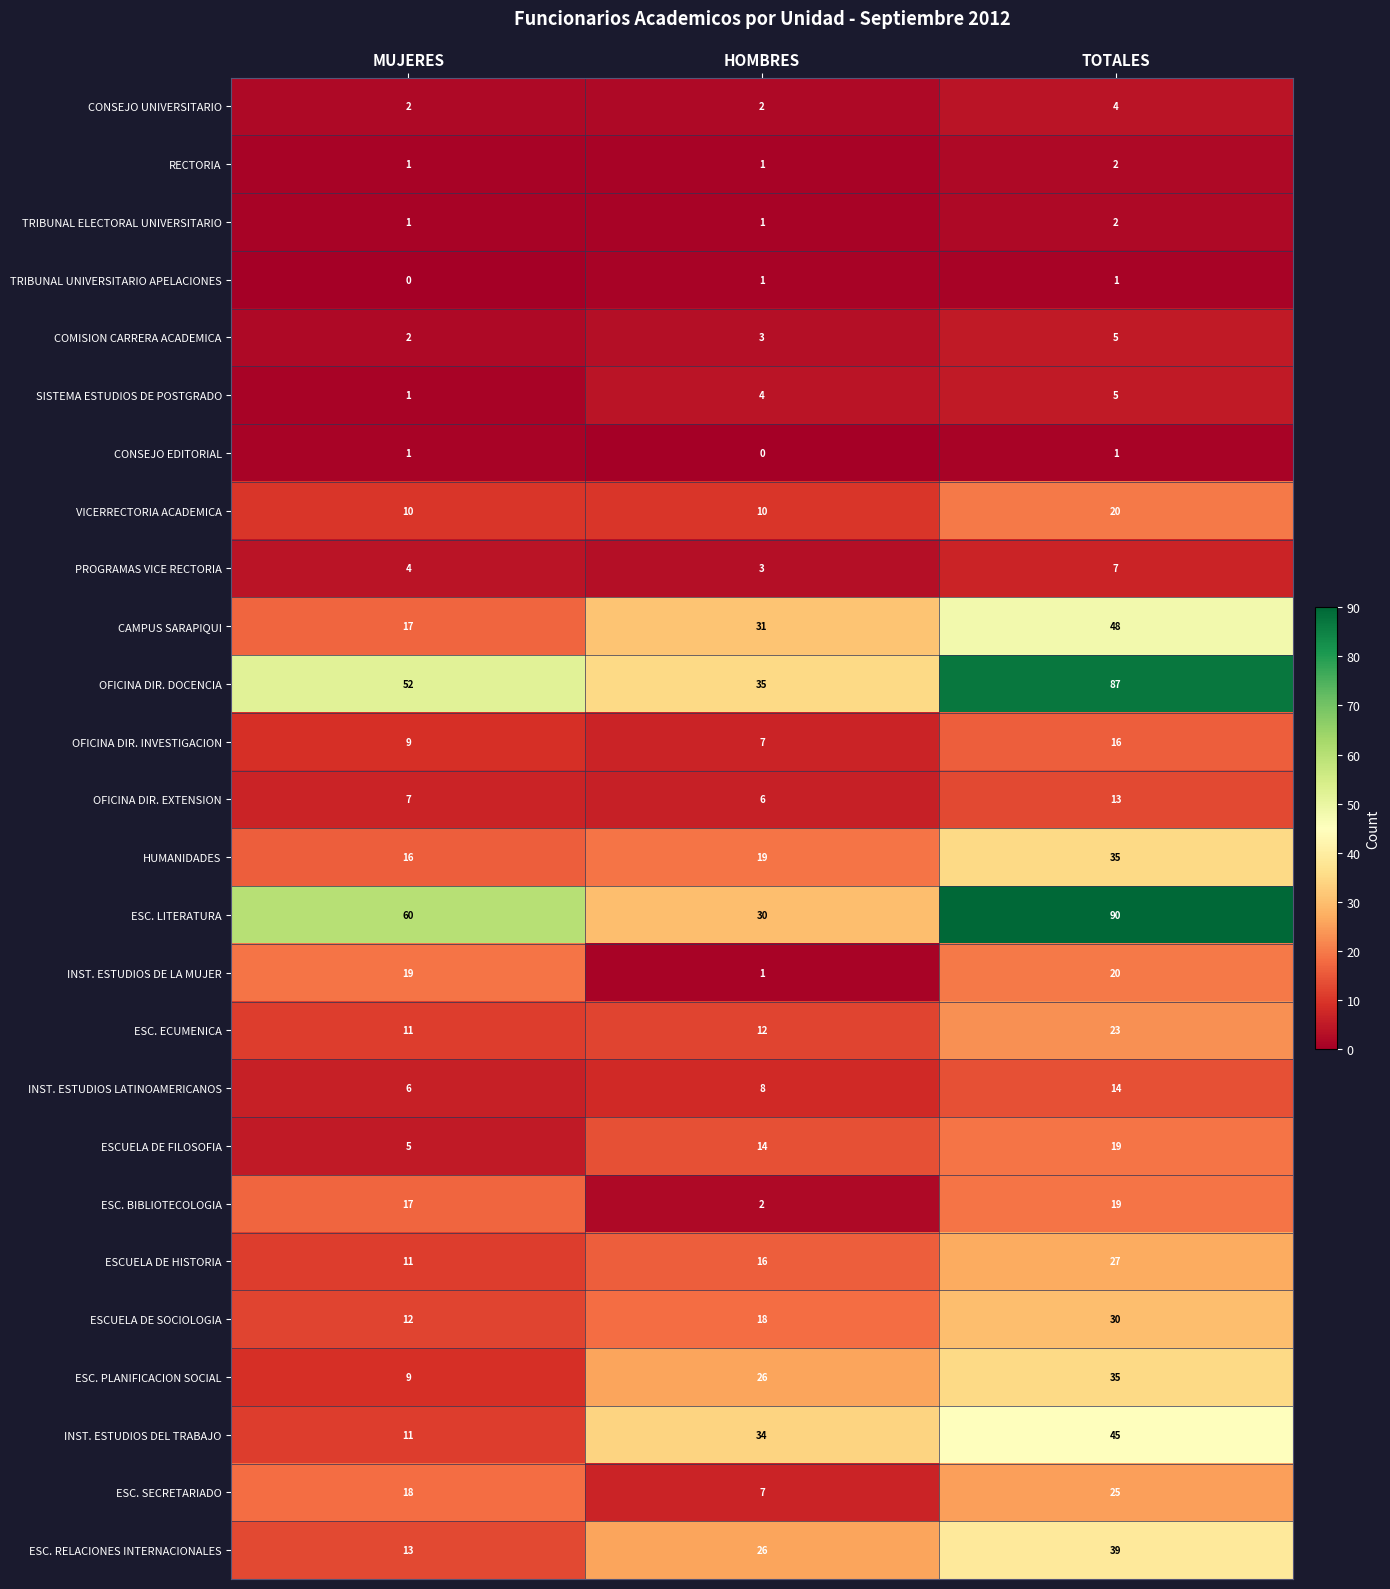

What is the difference between the highest and lowest values at TOTALES?

89